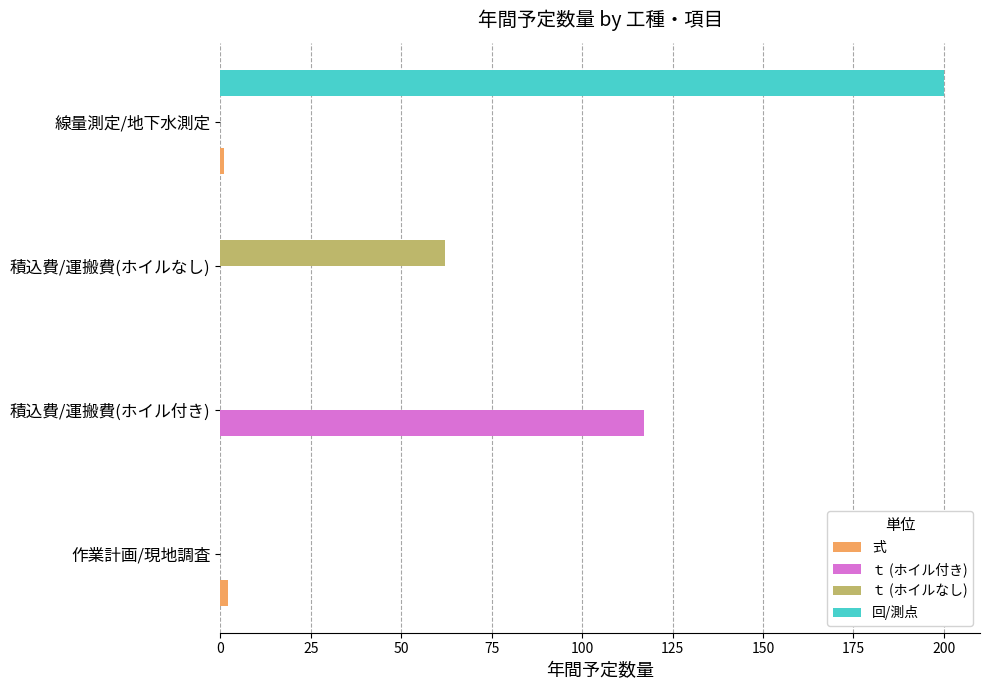

The value of ｔ (ホイル付き) at 作業計画/現地調査 is 0. True or false?

True